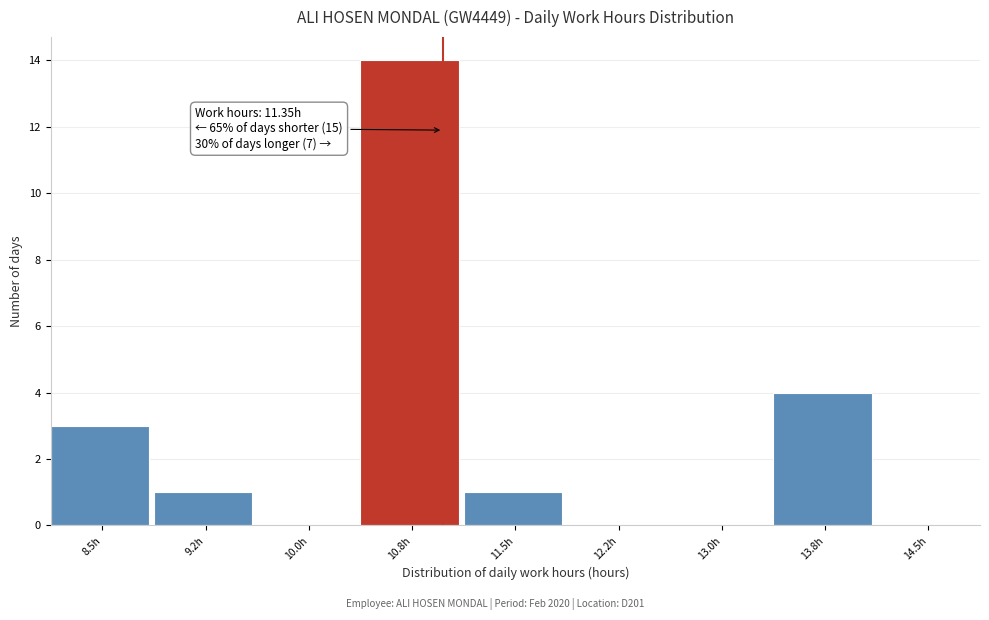

Reading right to left, what are all the values shown in this chart?

14.5h=0	13.8h=4	13.0h=0	12.2h=0	11.5h=1	10.8h=14	10.0h=0	9.2h=1	8.5h=3